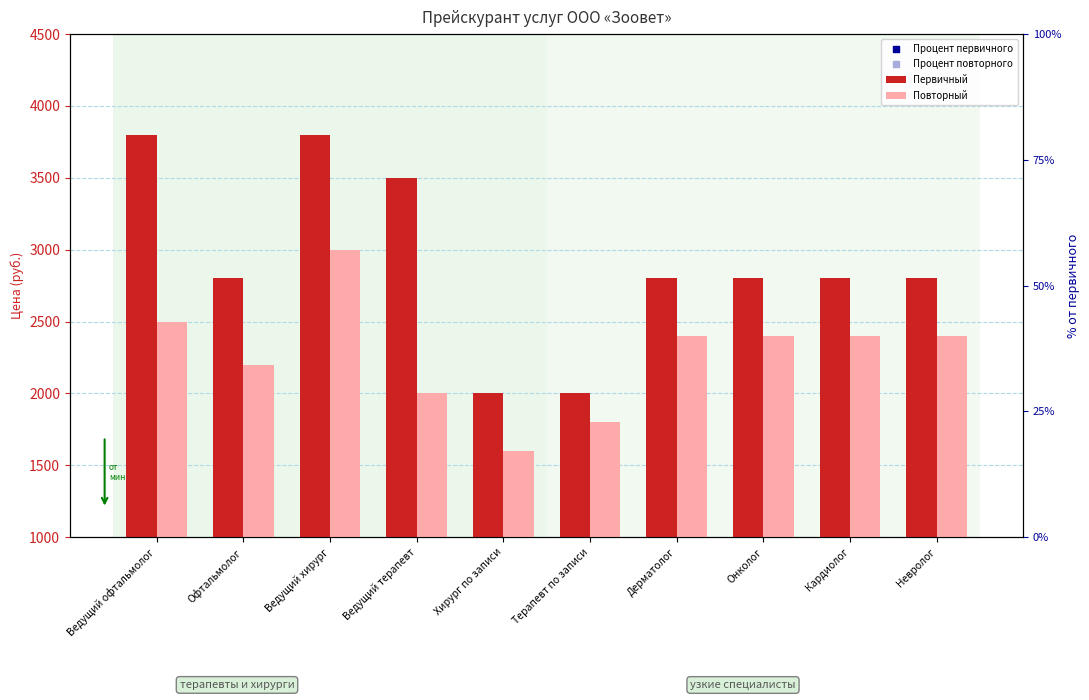

What are all the series names shown in the legend?

Первичный, Повторный, Процент первичного, Процент повторного